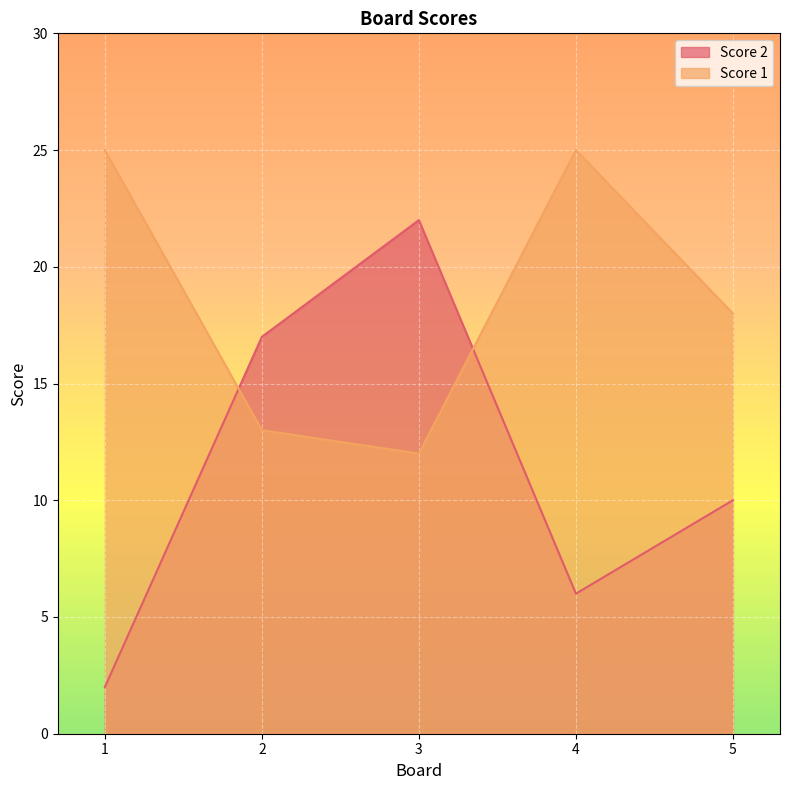

The value of Score 1 at 2 is 13. True or false?

True